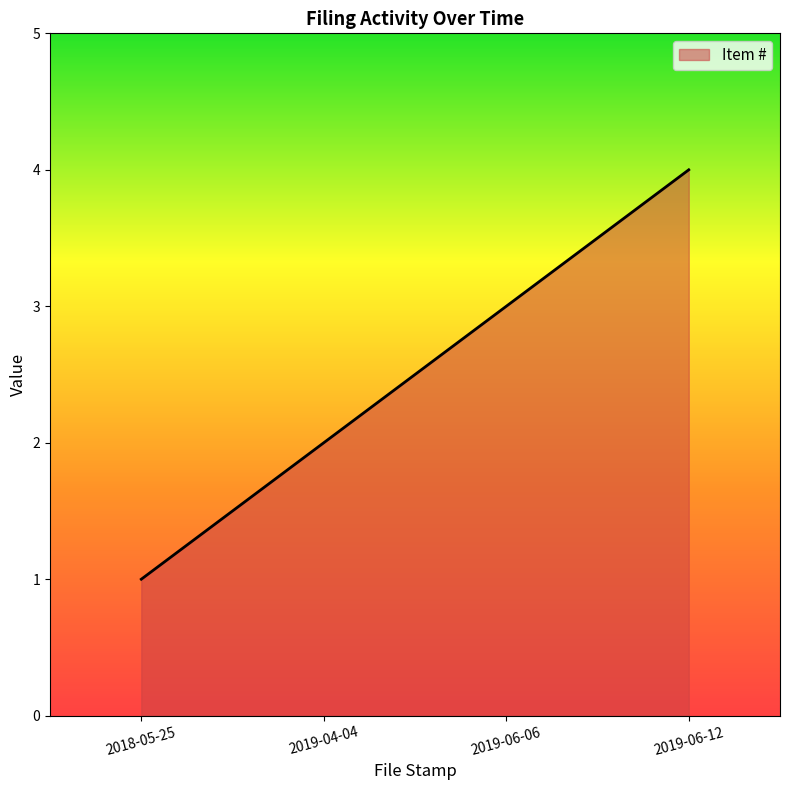

What is the sum of all values?

10